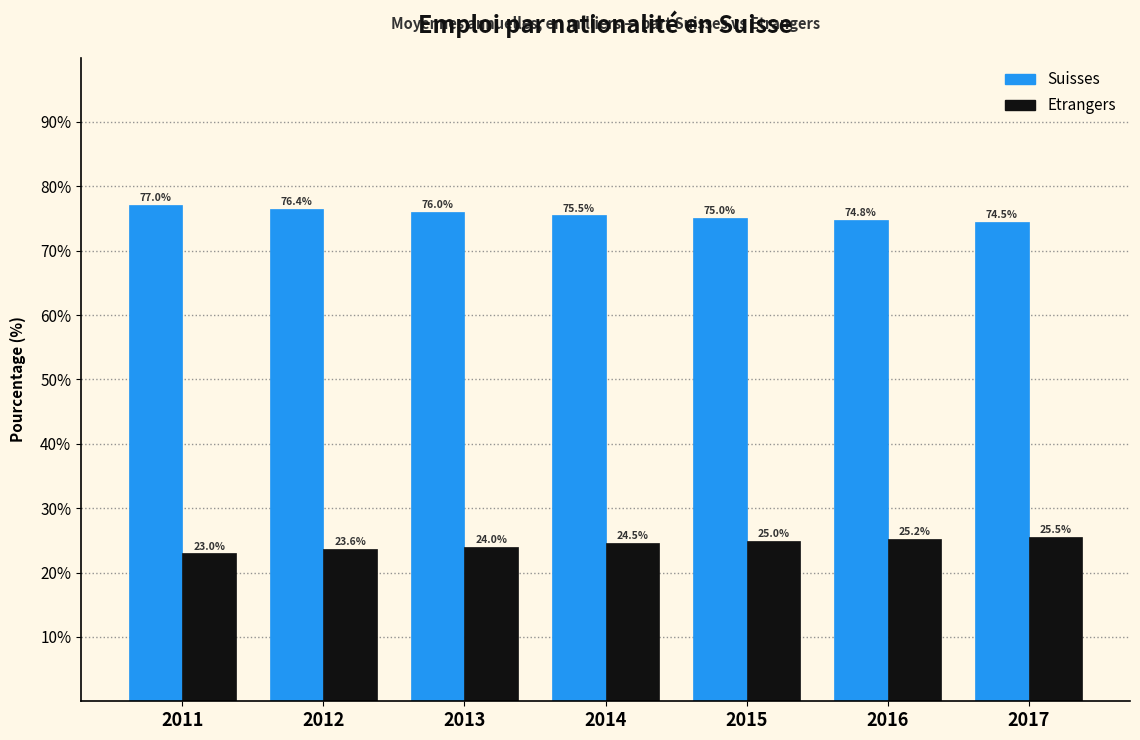

Reading left to right, extract all data points from this chart.

Suisses: 77.0	76.4	76.0	75.5	75.0	74.8	74.5
Etrangers: 23.0	23.6	24.0	24.5	25.0	25.2	25.5